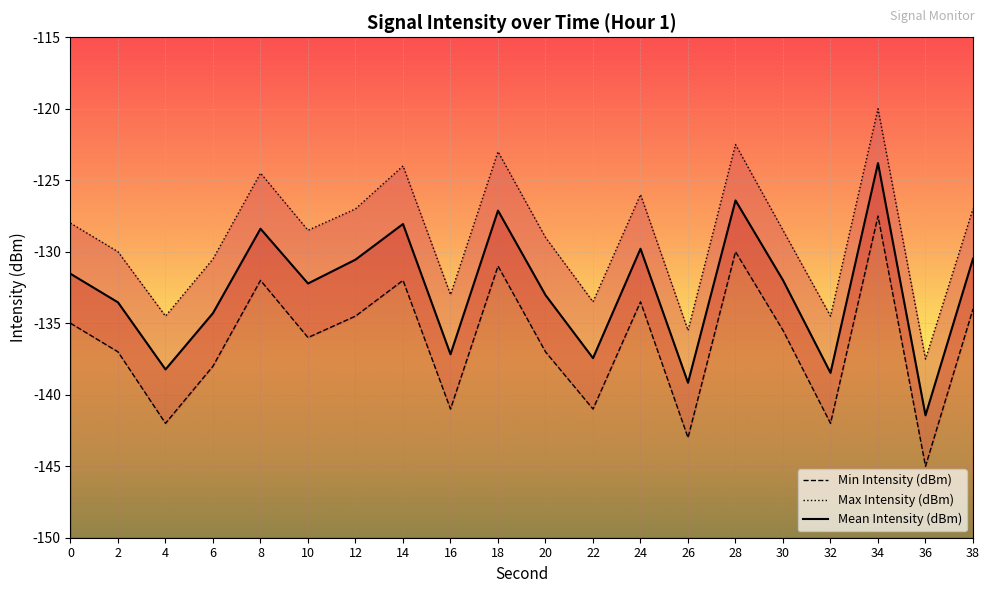

List the series in order of their overall mean, highest first.

Max Intensity (dBm), Mean Intensity (dBm), Min Intensity (dBm)